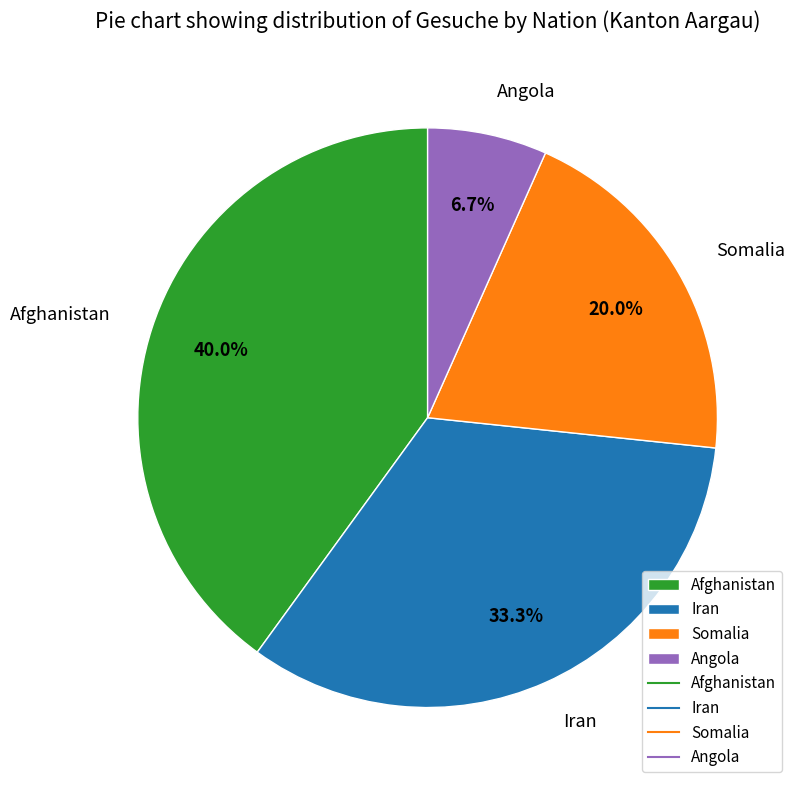

To the nearest percent, what is the combined percentage of Somalia and Angola?

27%